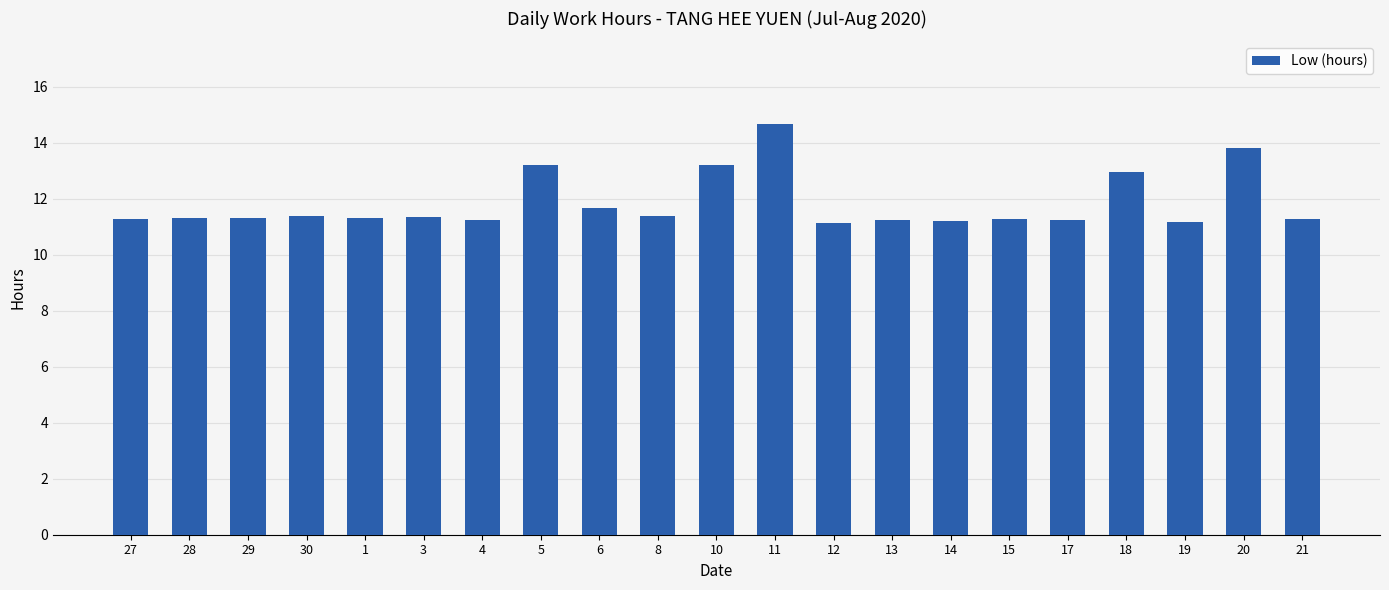

What position from the left is 1?

5